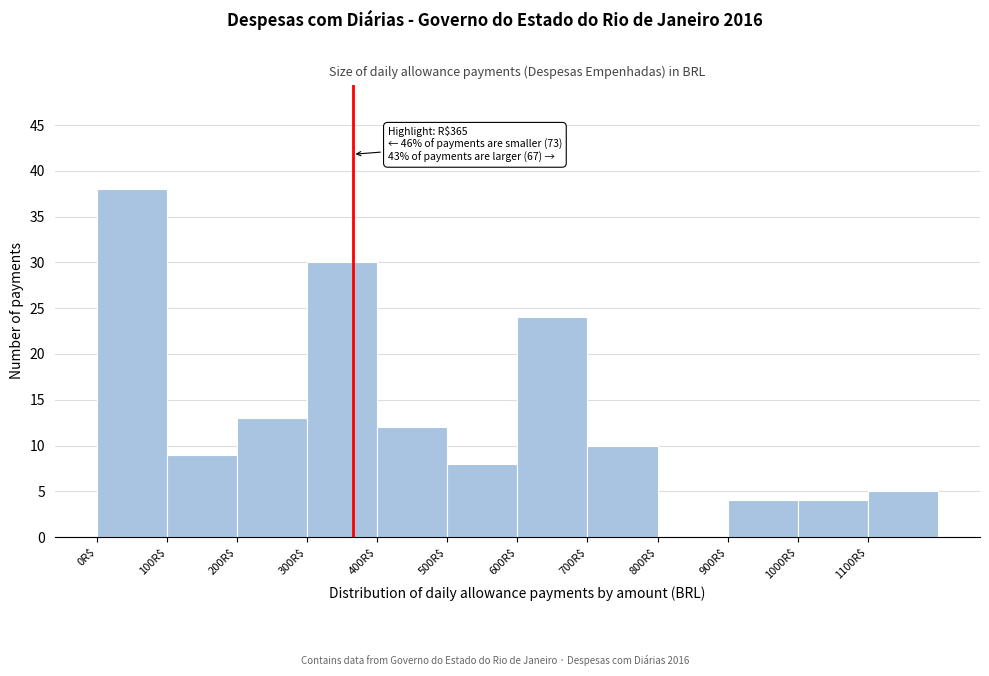

Which range on the x-axis has the tallest bar?

0 to 100